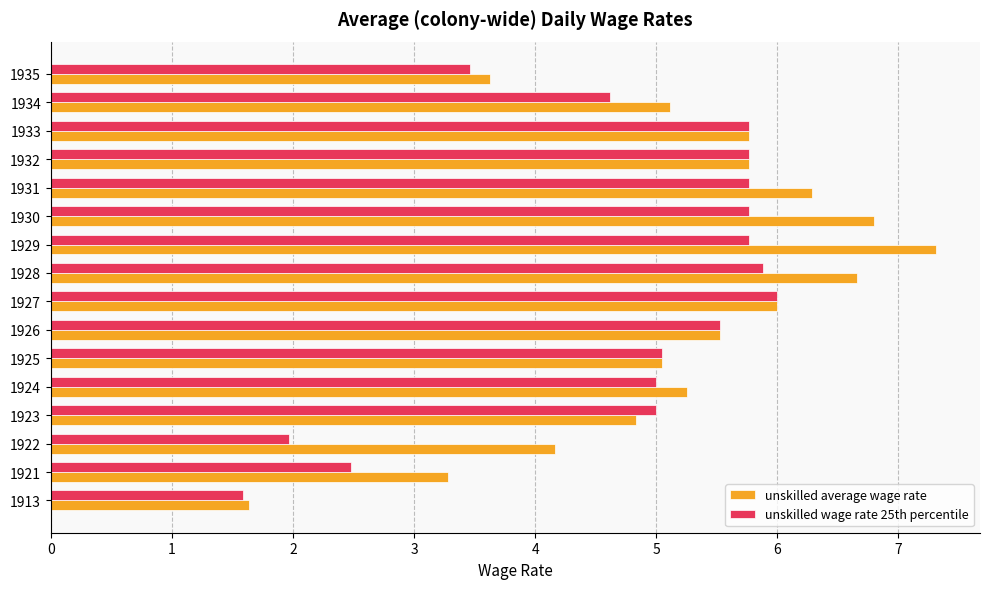

At which label is unskilled average wage rate closest to 4?

1922